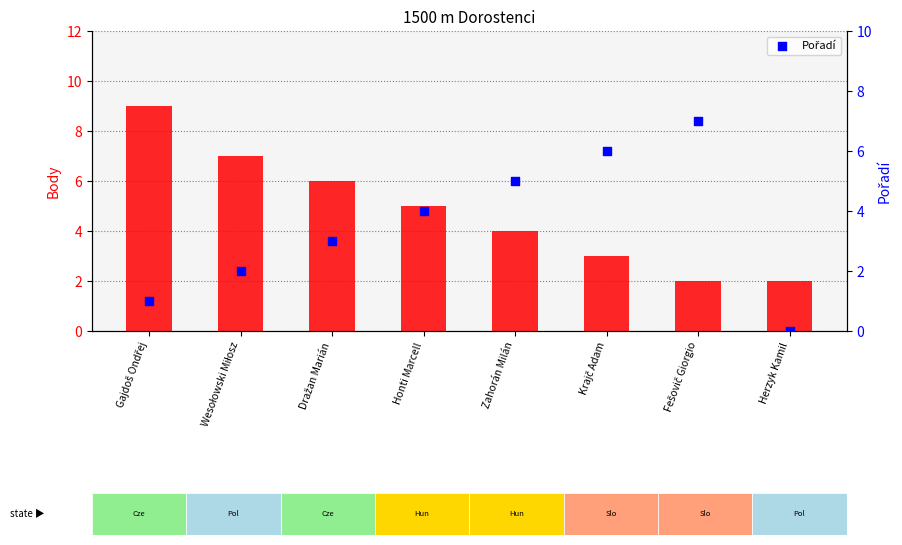

Which series has the largest total across all categories?

Body